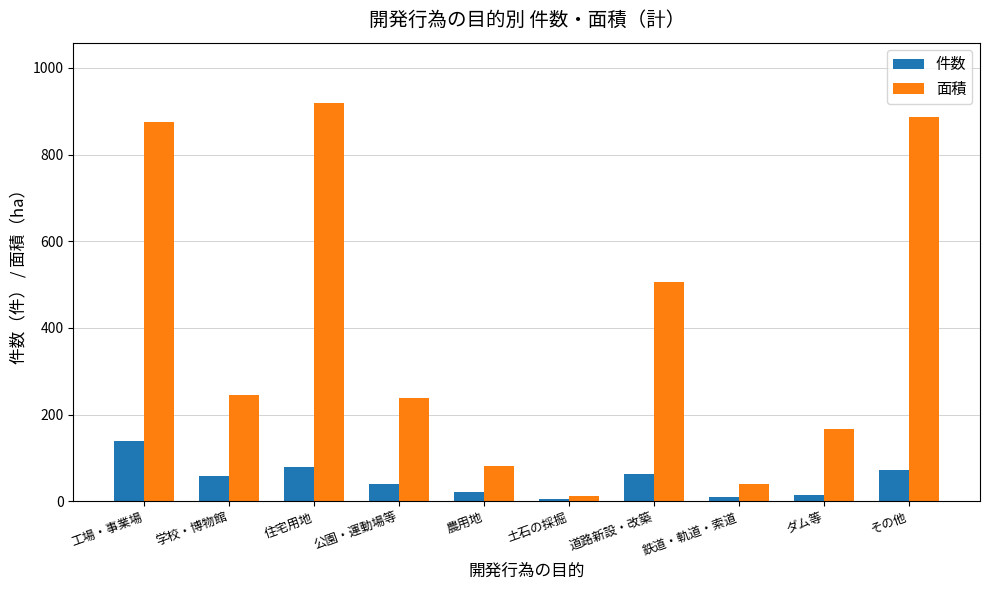

How many distinct data groups are displayed?

2